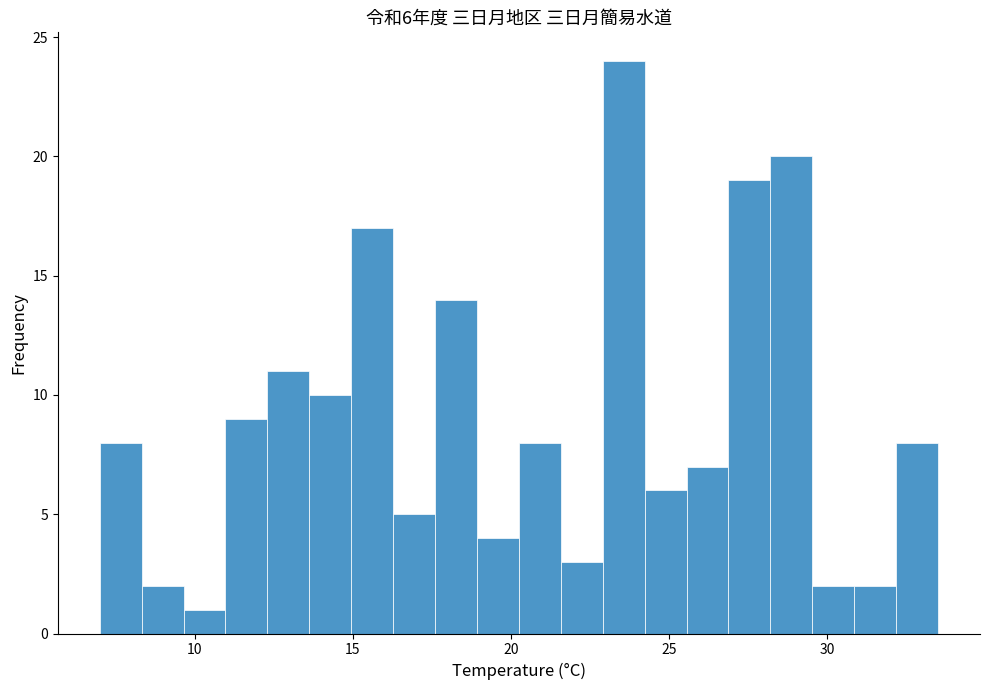

Read against the x-axis, roughly where is the centre of the tallest bar?

23.5